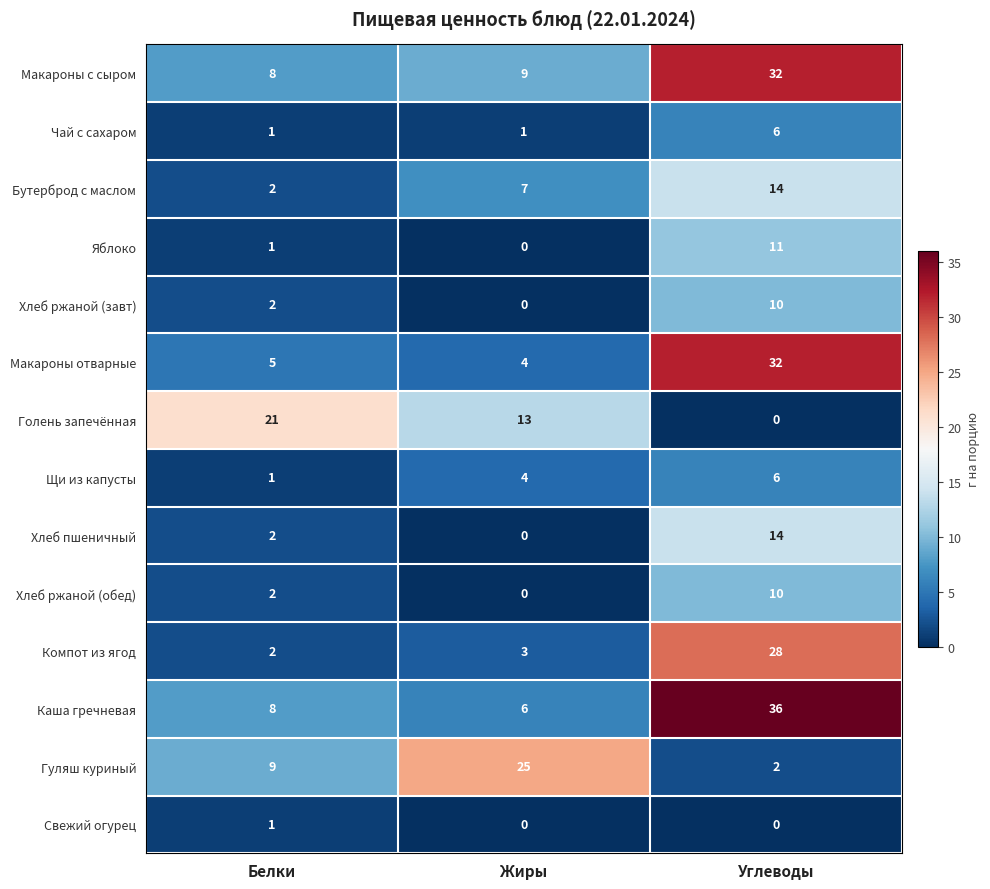

True or false: Макароны с сыром has a value of 9 at Жиры.

True